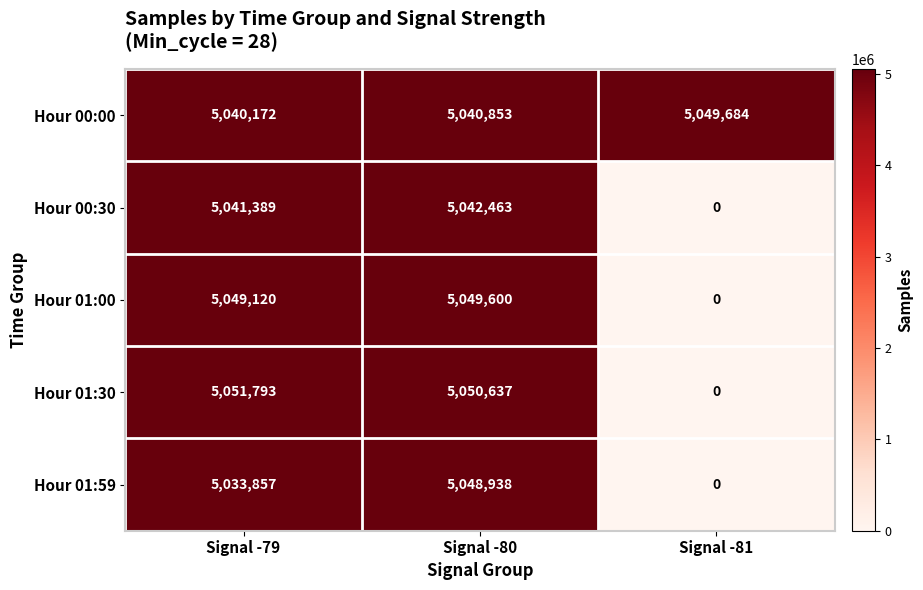

What is the sum of all Hour 00:00 values?

15130709